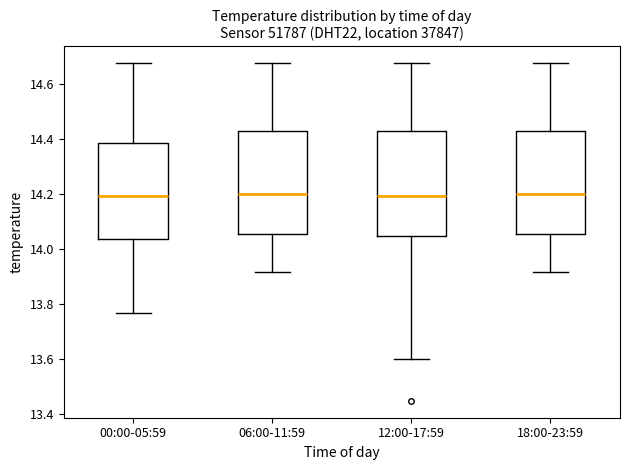

Where does the upper whisker of the box for 00:00-05:59 end on the y-axis? The values are not printed on the chart, so give them approximately, as read against the axis.

14.68